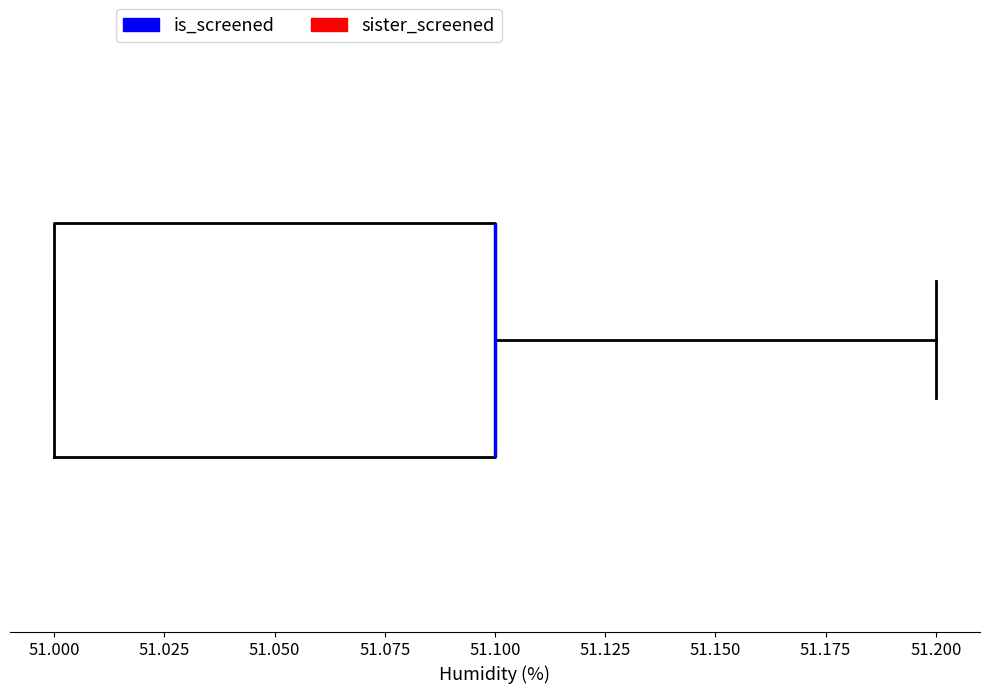

Where is the right edge of the box on the x-axis? The values are not printed on the chart, so give them approximately, as read against the axis.

51.1